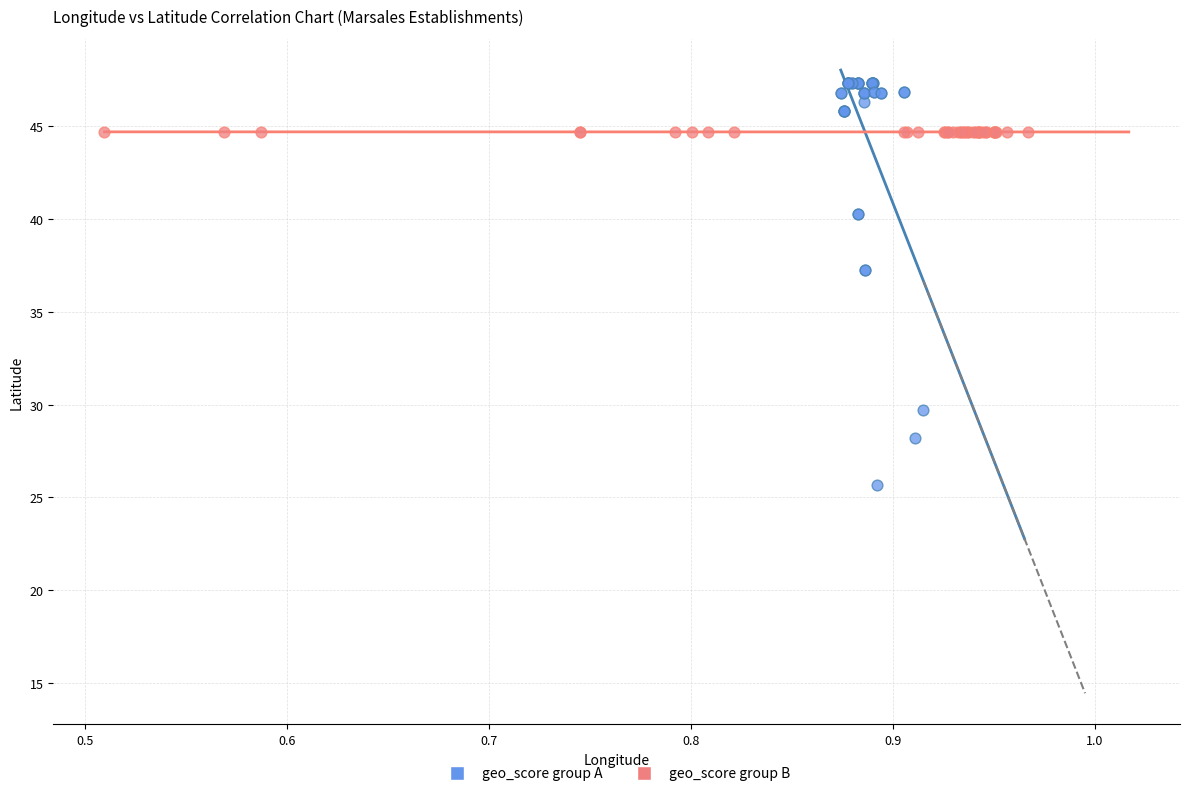

Which series has the widest spread of Y values?

geo_score group A